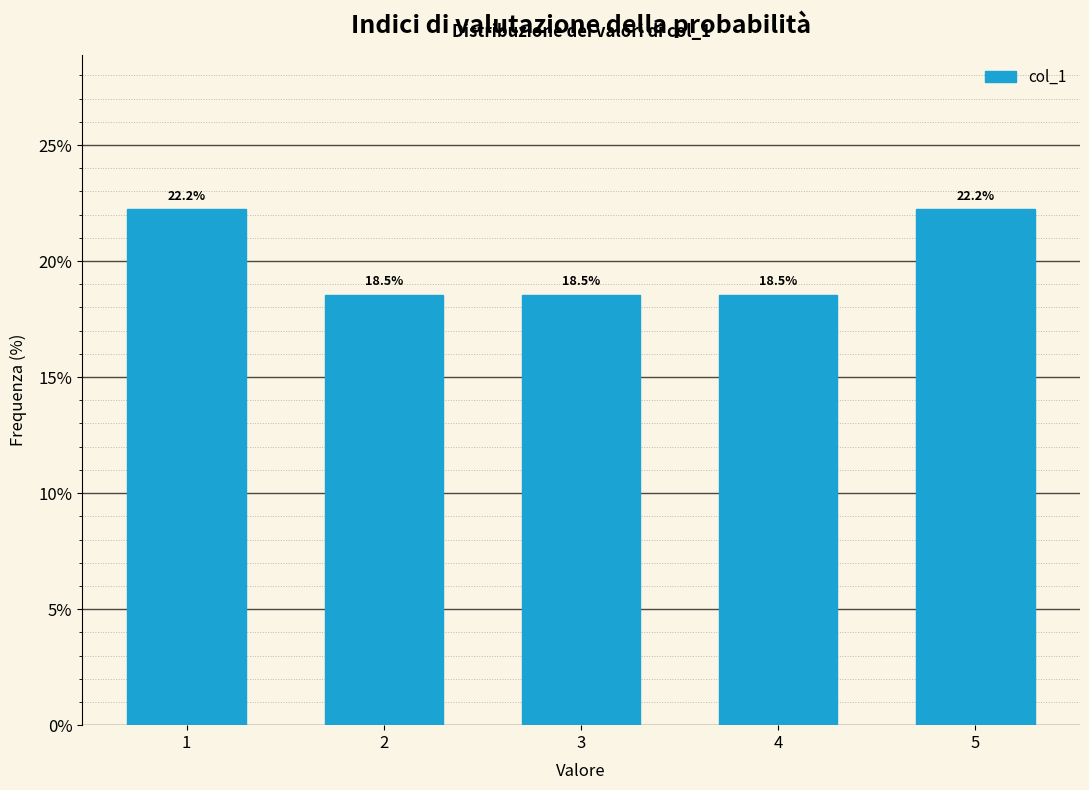

Reading left to right, extract all data points from this chart.

22.2	18.5	18.5	18.5	22.2